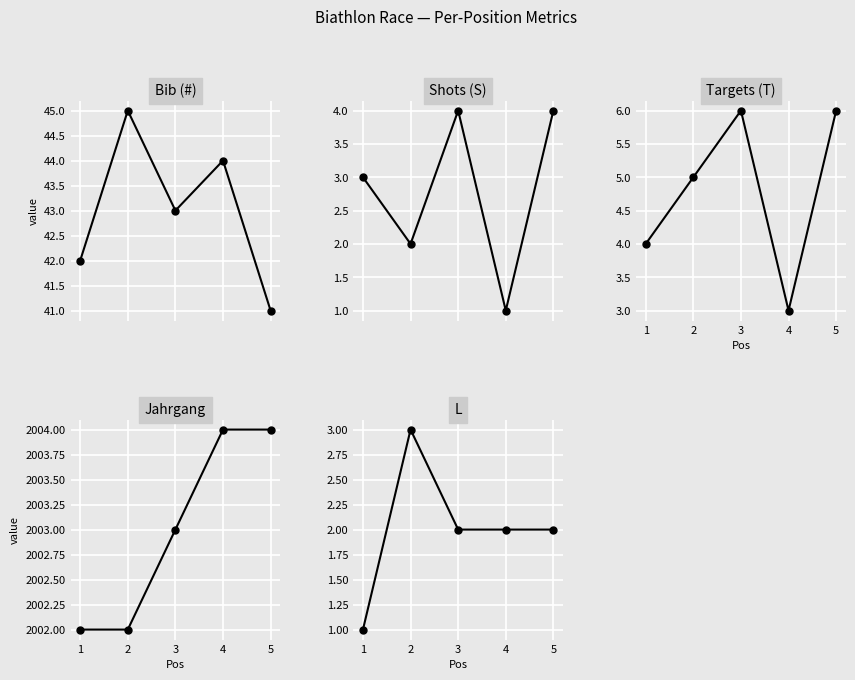

What is the highest value of the L series?

3